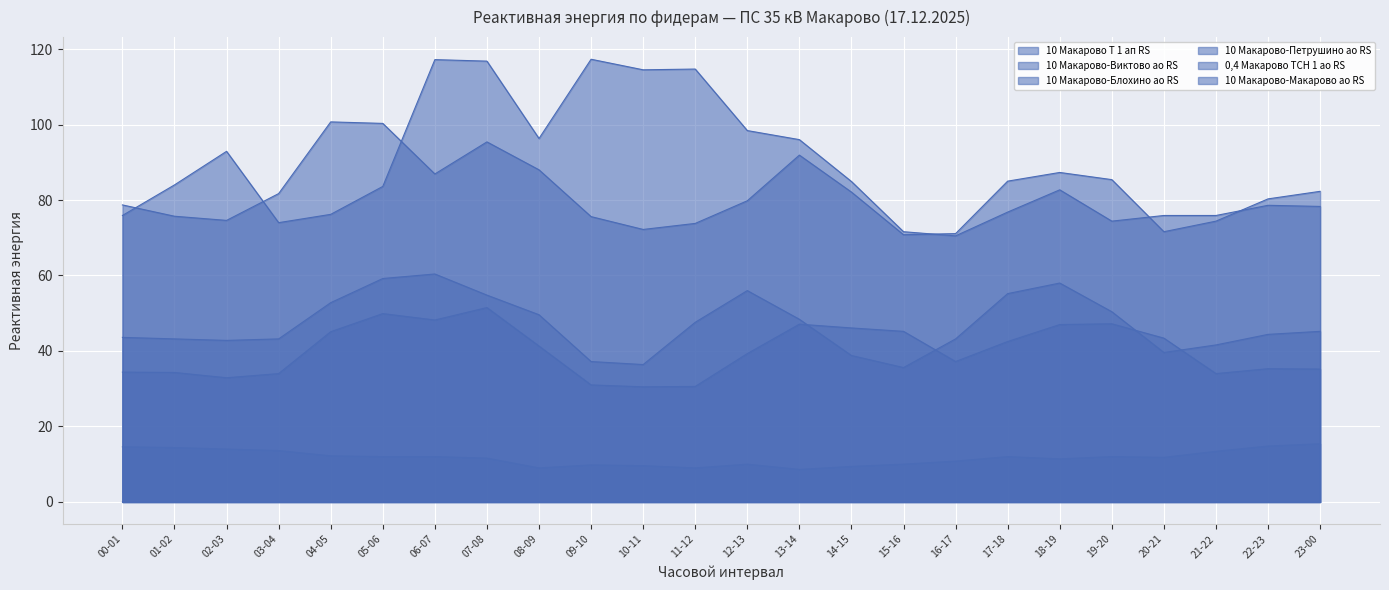

Does the chart display data point markers on the line(s)?

No